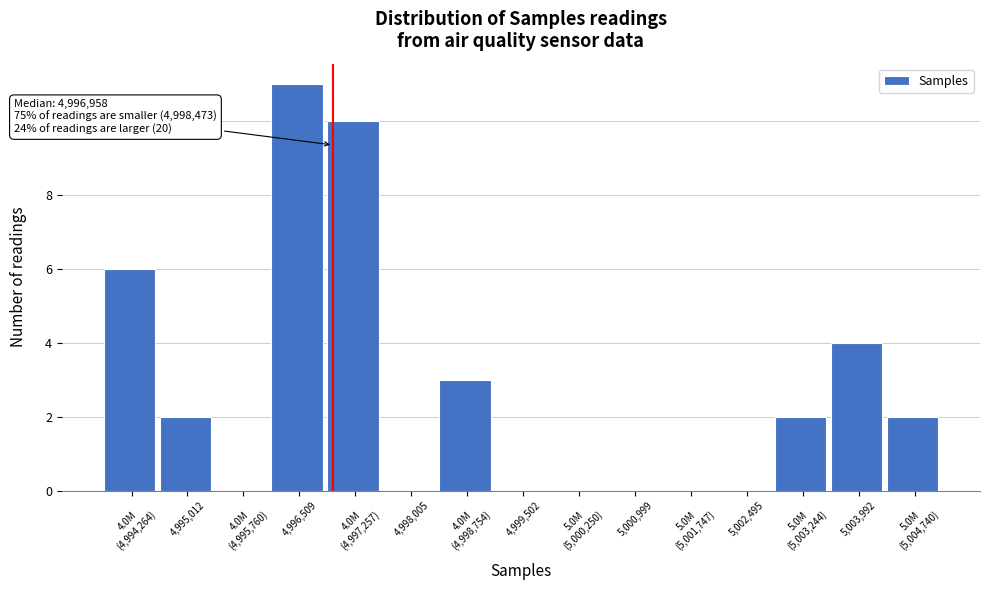

The chart shows a value of 0 at 5,000,999. True or false?

True